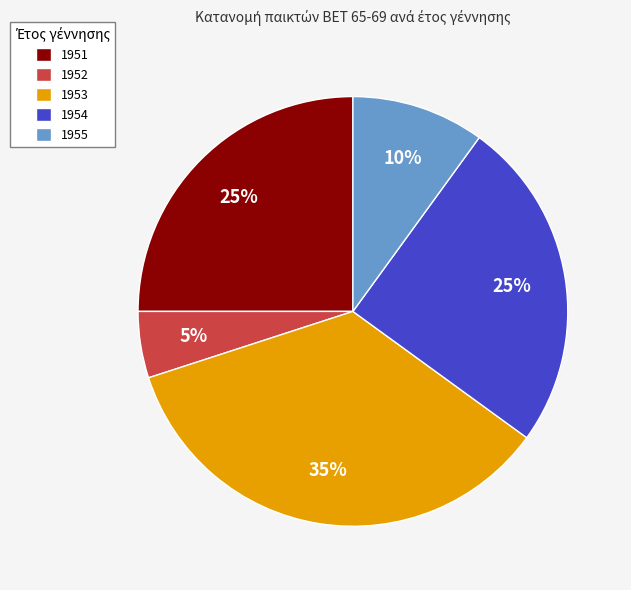

What is the ratio of the value at 1952 to the value at 1951?

0.2